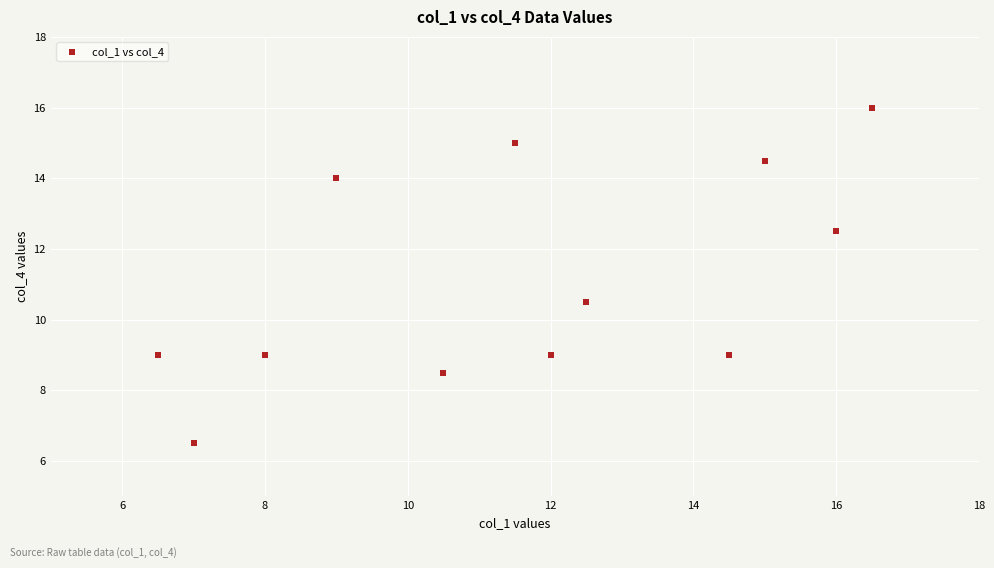

What Y value in the scatter plot is closest to 11?

10.5